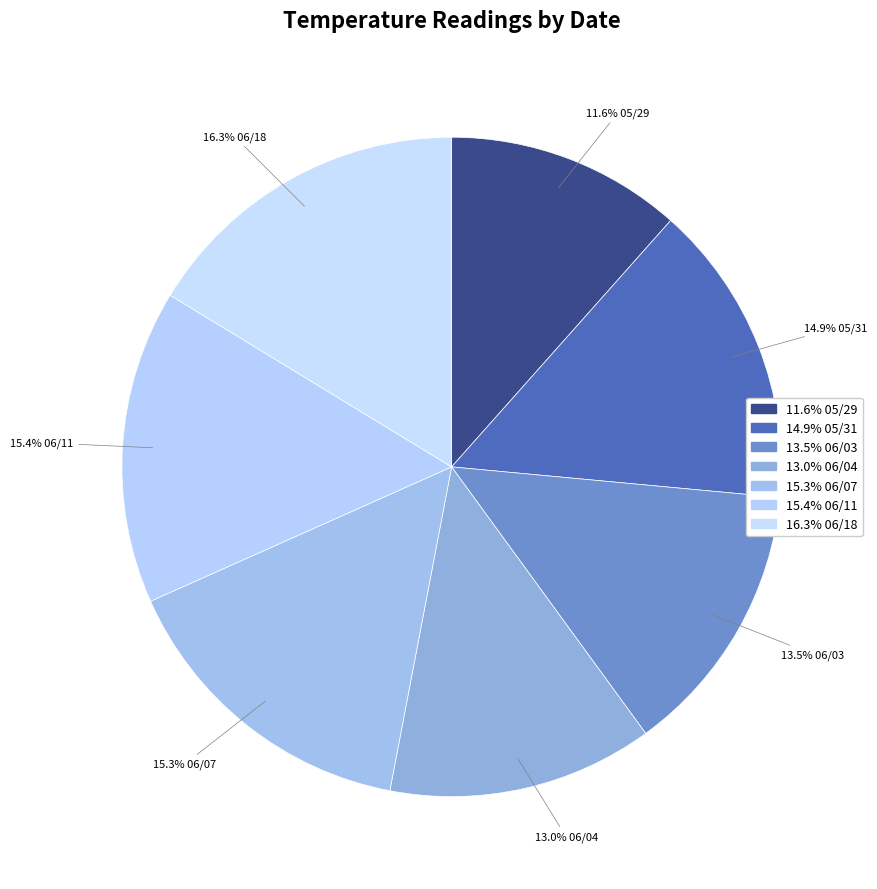

What is the smallest slice in the pie chart?

05/29